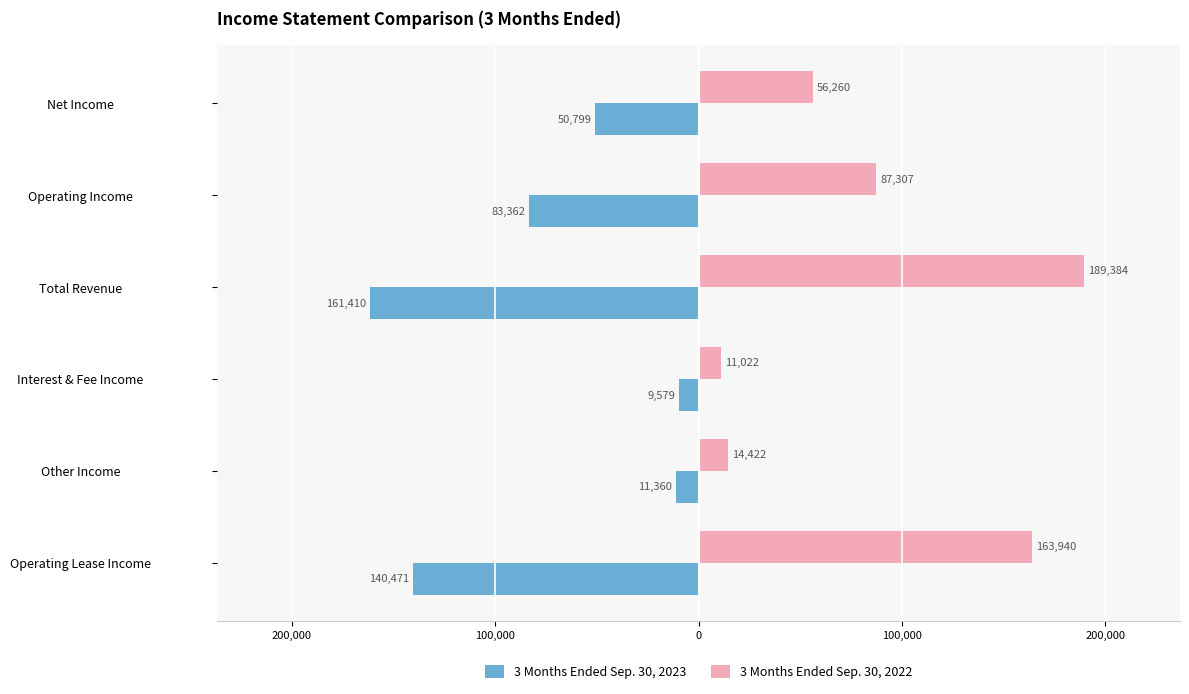

What are all the series names shown in the legend?

3 Months Ended Sep. 30, 2023, 3 Months Ended Sep. 30, 2022